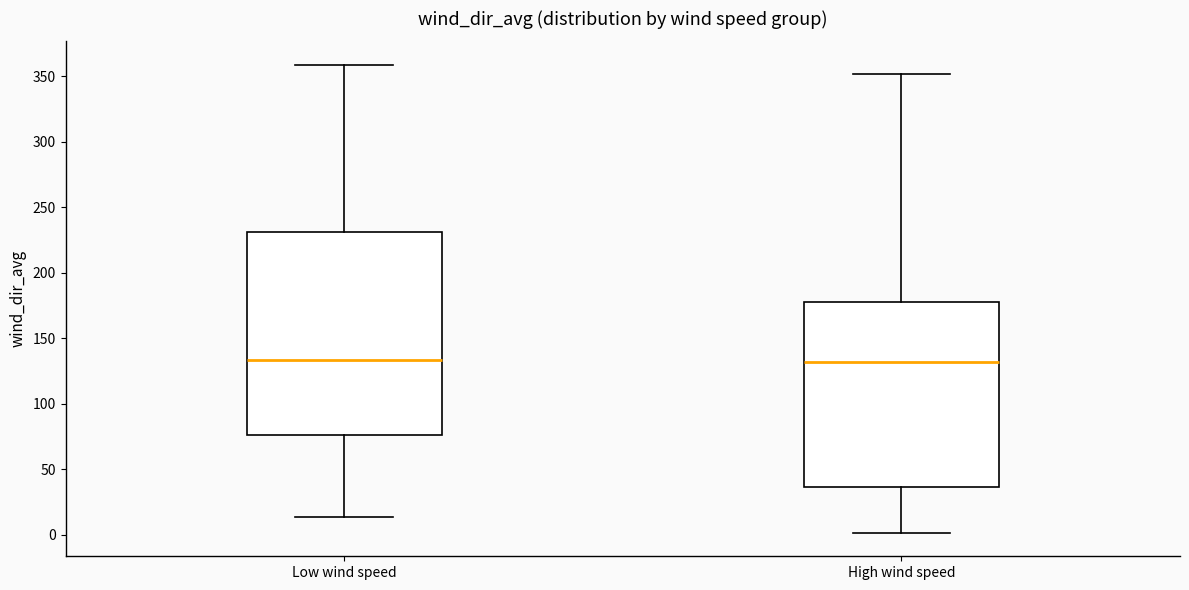

Reading left to right, read every box against the y-axis: the position of its median line, the range the box covers, and the ends of its whiskers. The values are not printed on the chart, so give them approximately, as read against the axis.

Low wind speed: median 135, box 75 to 230, whiskers 15 to 360
High wind speed: median 130, box 35 to 175, whiskers 0 to 350